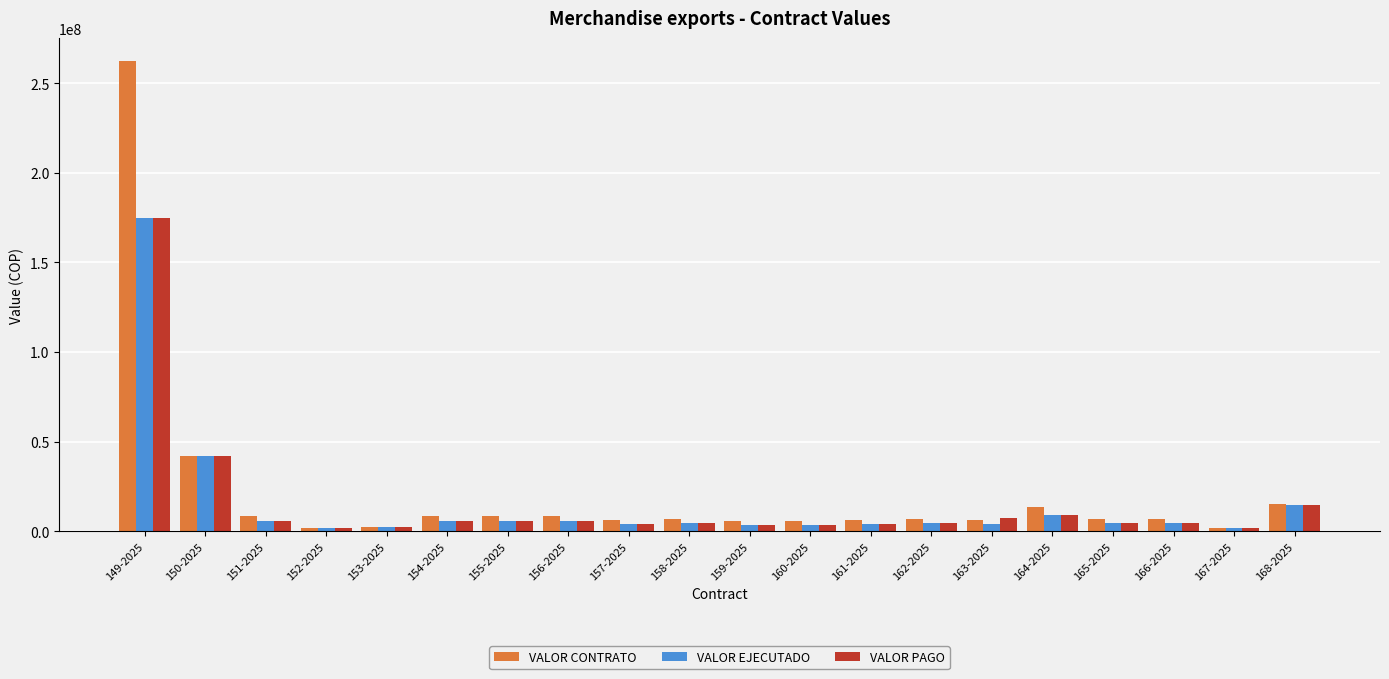

At which category is the sum across all series the highest?

149-2025